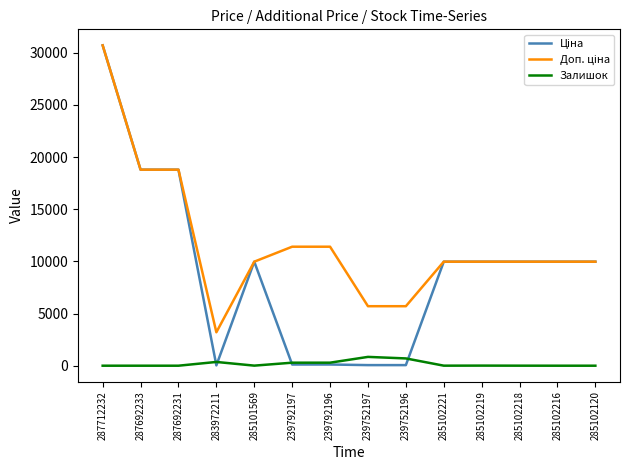

At which category does the chart reach its peak across all series?

287712232